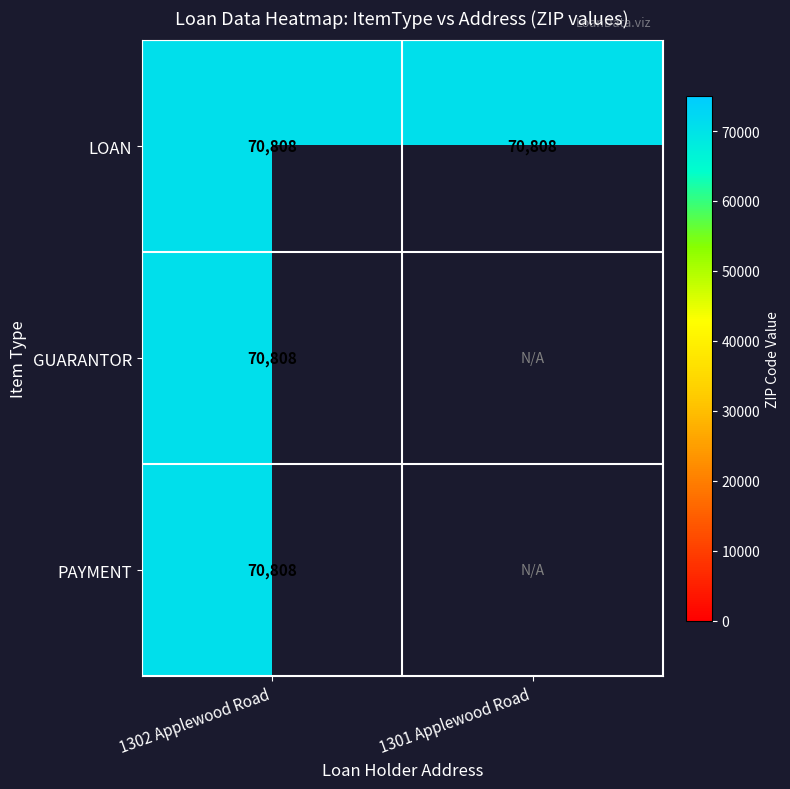

What is the total value across all series at 1301 Applewood Road?

70808